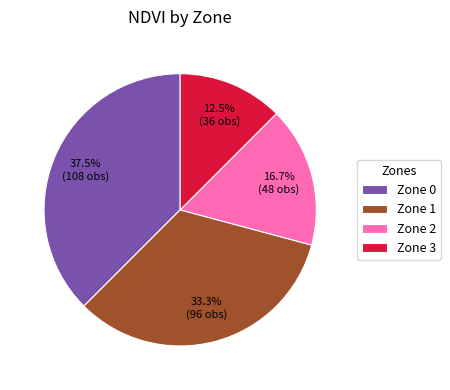

What is the ratio of the value at Zone 2 to the value at Zone 1?

0.5